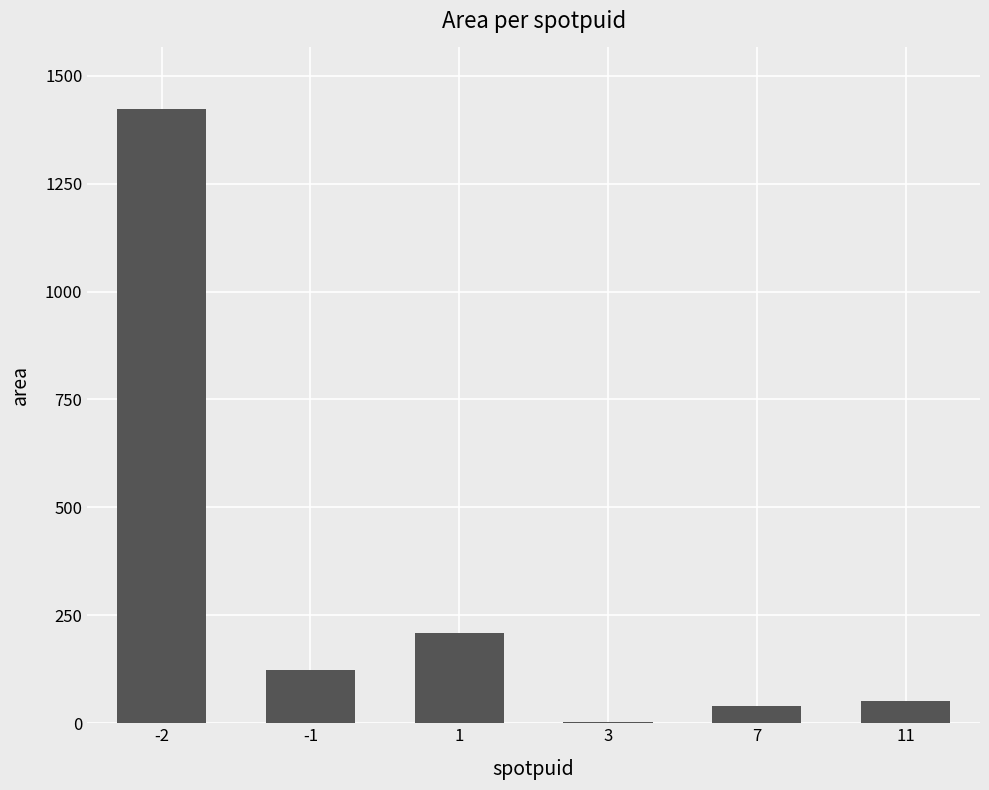

What is the greatest value displayed?

1423